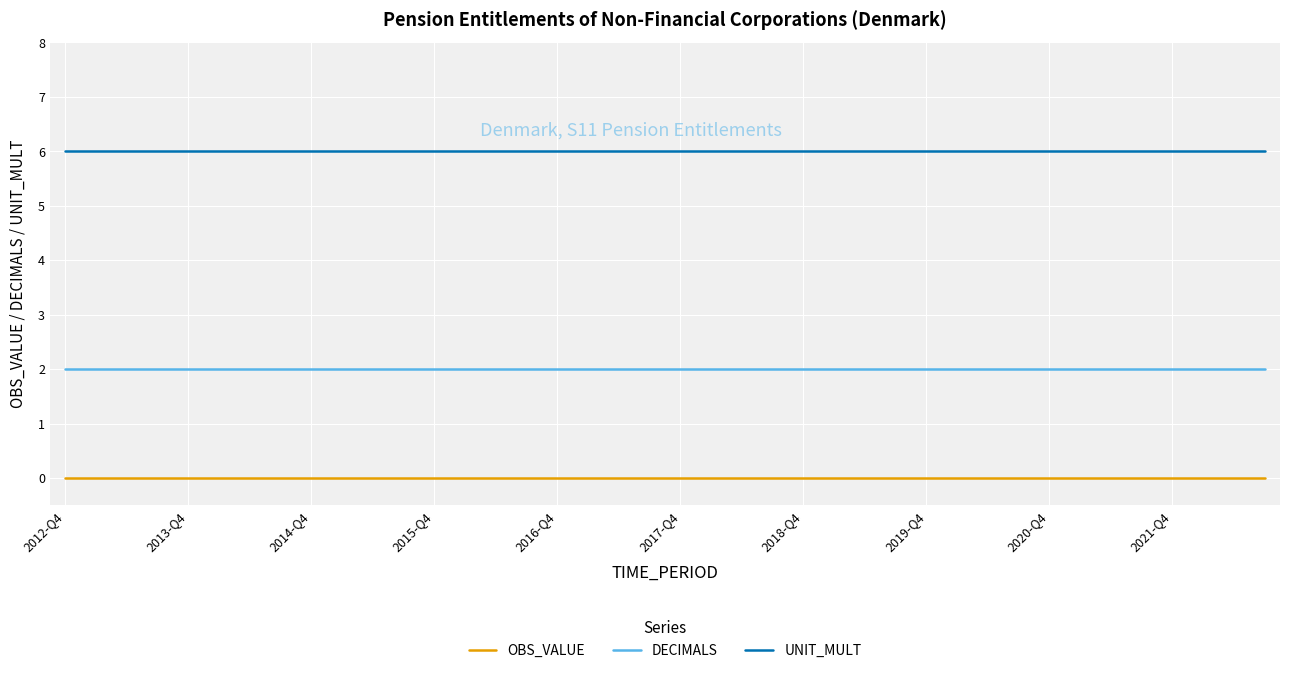

Rank the series by their maximum value, from highest to lowest.

UNIT_MULT, DECIMALS, OBS_VALUE